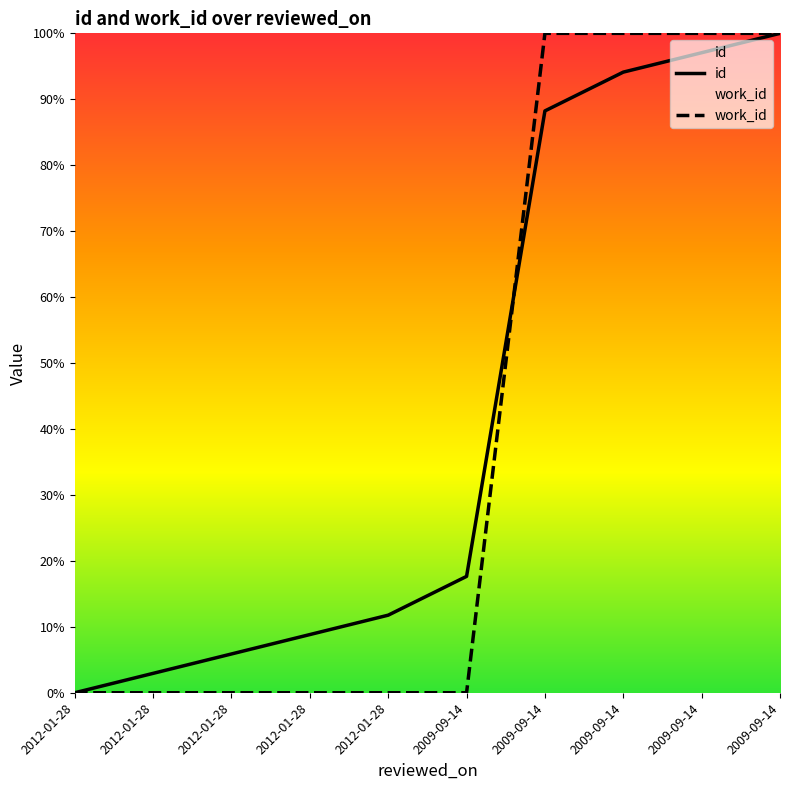

At how many categories does at least one series exceed 0?

9